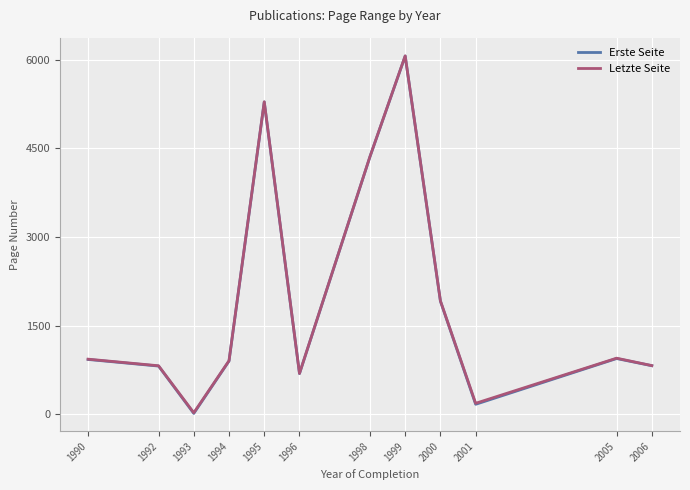

How many lines are shown in the chart?

2